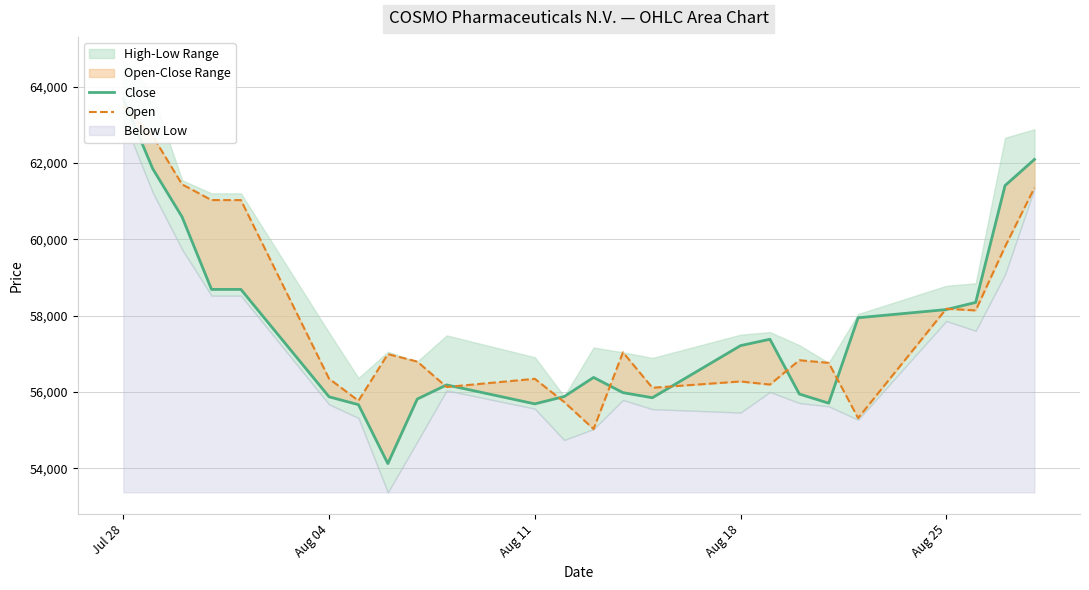

Rank the series by their maximum value, from highest to lowest.

Close, Open